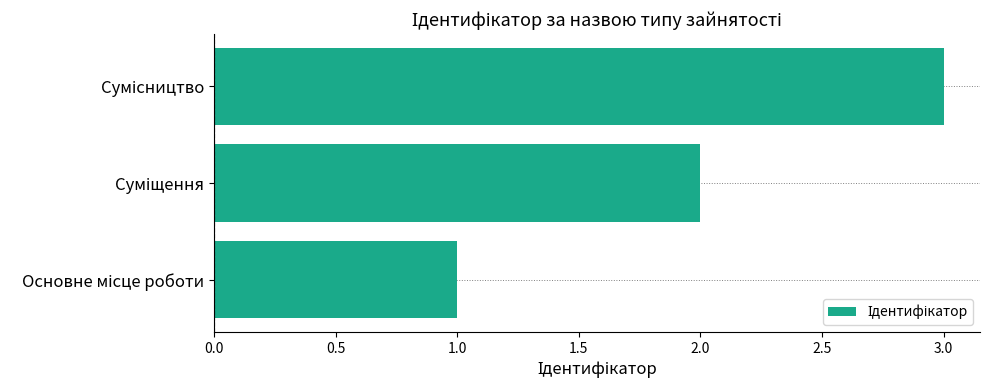

What is the sum of all values?

6